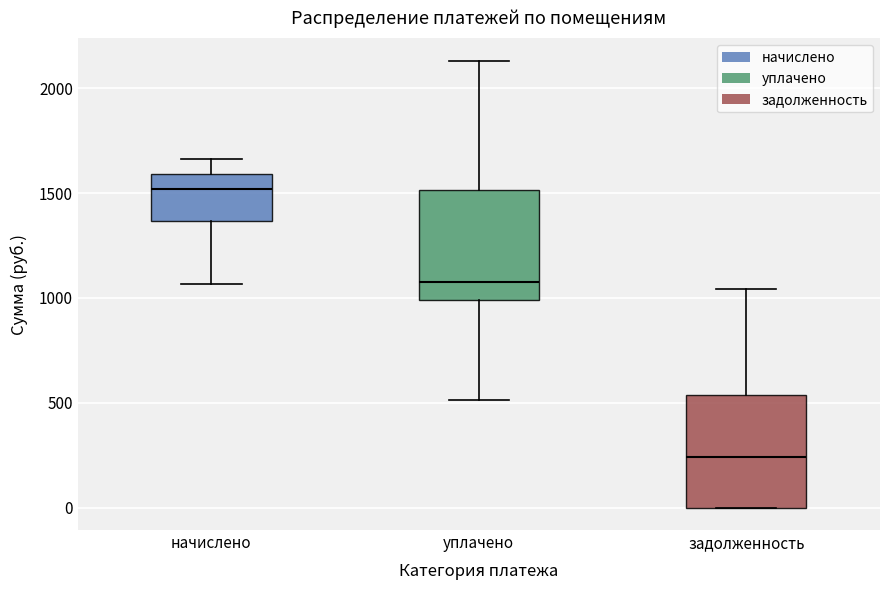

Where does the lower whisker of the box for начислено end on the y-axis? The values are not printed on the chart, so give them approximately, as read against the axis.

1050